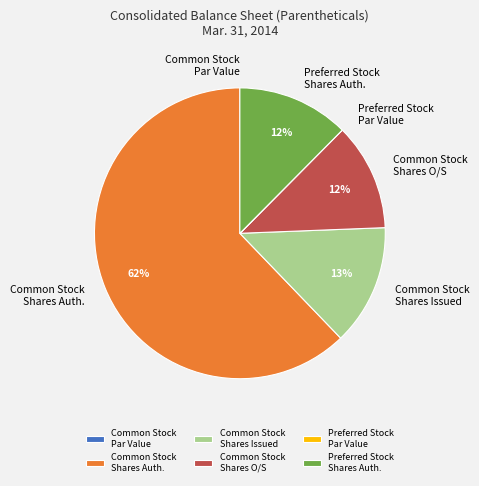

Does Common Stock Shares Auth. account for over 50% of the chart?

Yes